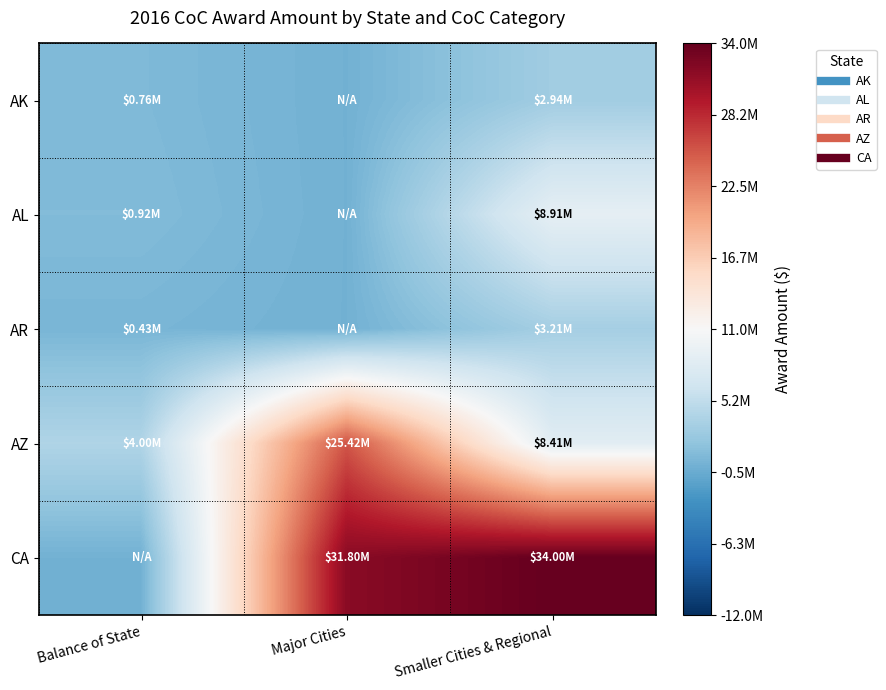

Between Balance of State and Smaller Cities & Regional, which is larger?

Smaller Cities & Regional